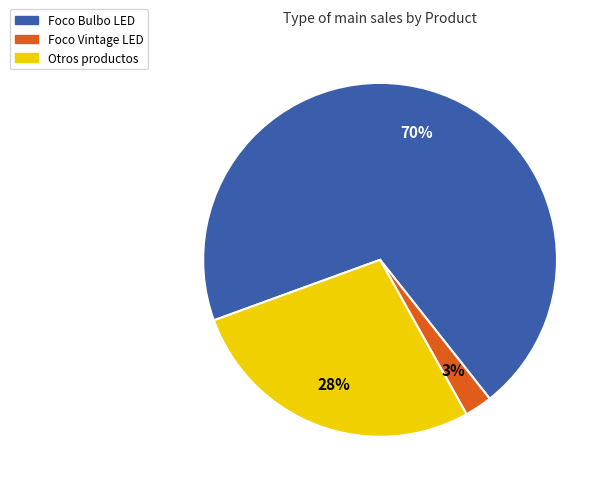

Does any single category account for the majority?

Yes